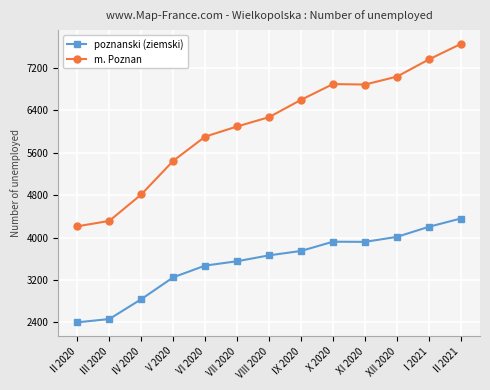

Which category has the highest value across all series?

II 2021